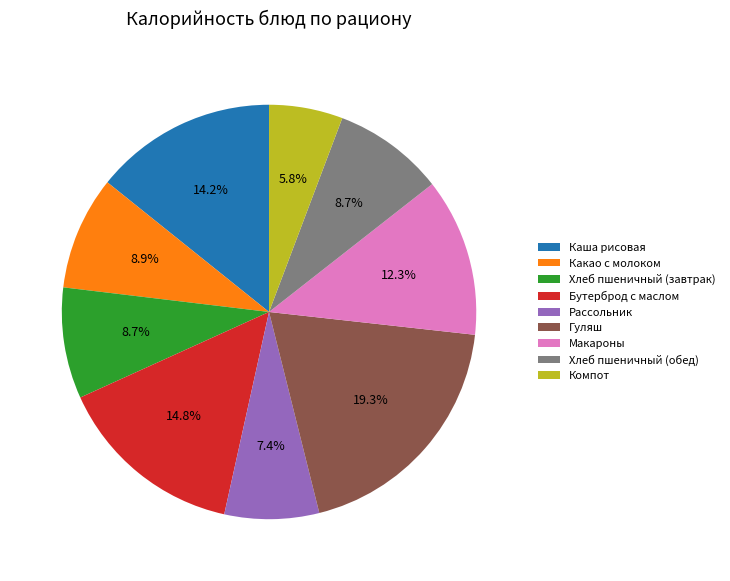

What is the largest slice in the pie chart?

Гуляш